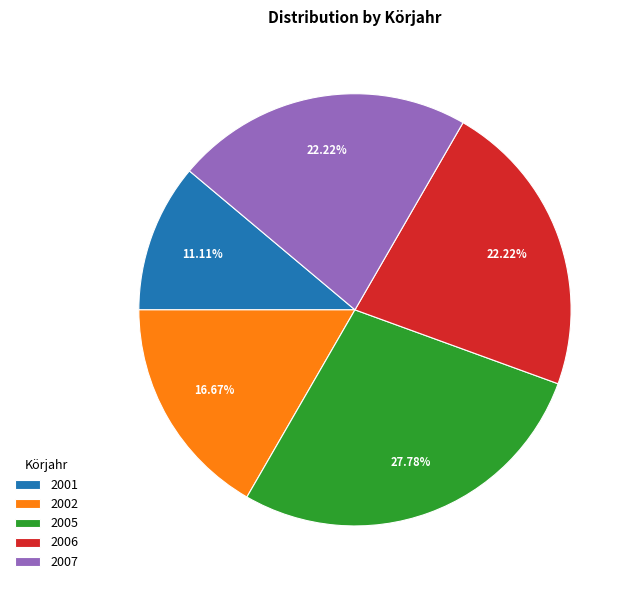

How many slices are in this pie chart?

5